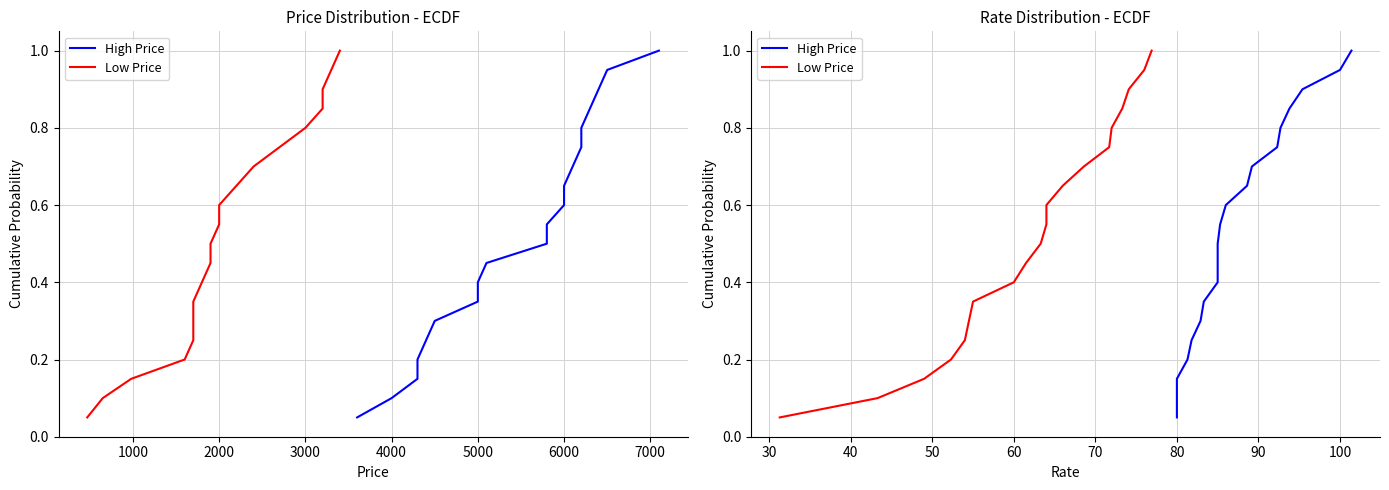

What is the label of the 8th point from the left?

7000